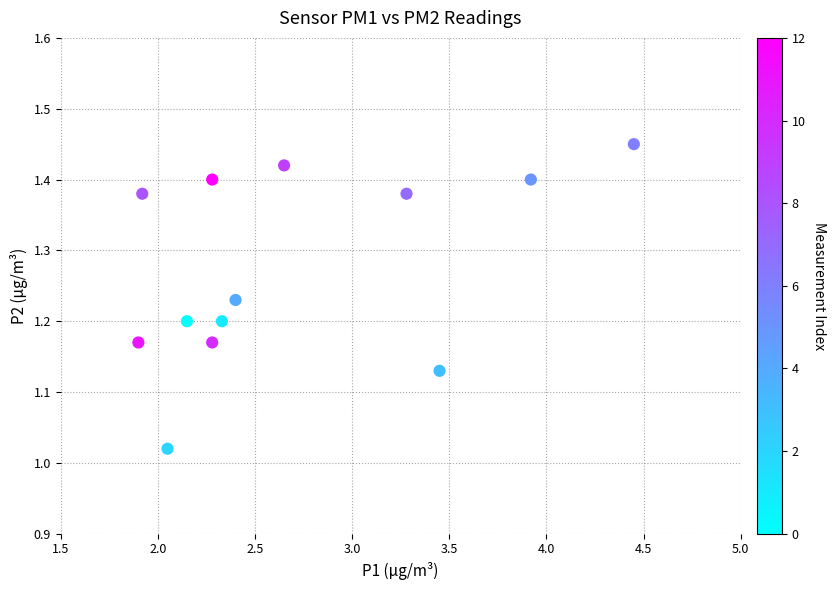

What is the range of X values (max minus min)?

2.6